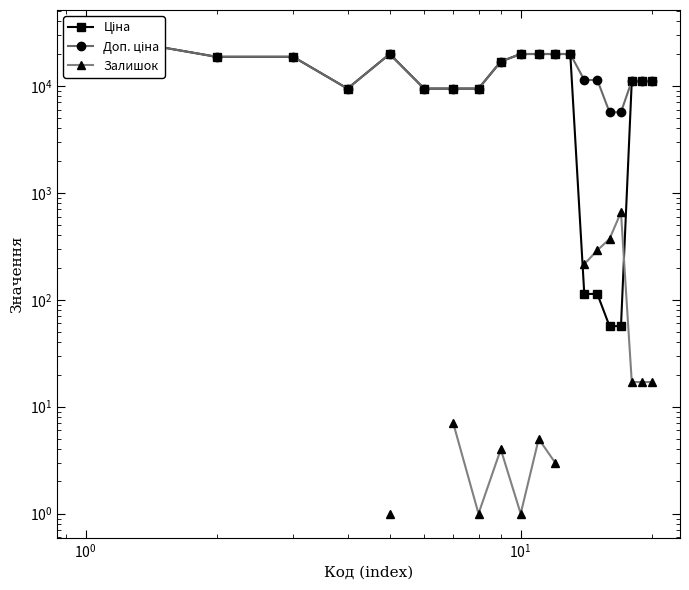

What is the difference between the second highest and minimum values in the Доп. ціна series?

14164.1